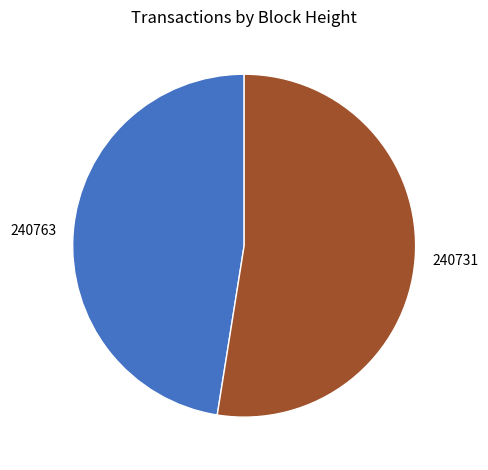

Is there a majority slice in this chart?

Yes